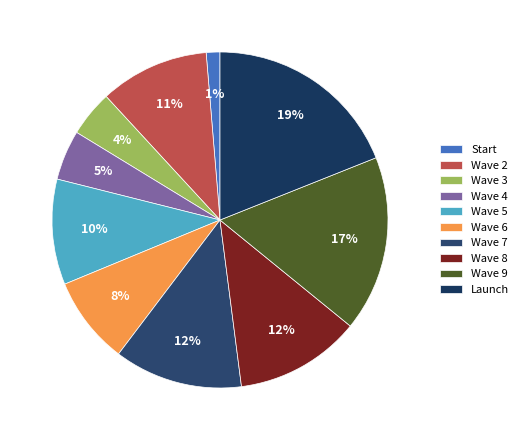

What is the largest slice in the pie chart?

Launch